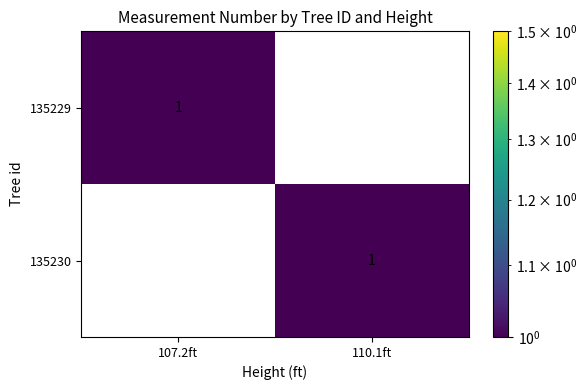

Reading right to left, transcribe all the data shown in this chart.

135229: 0	1
135230: 1	0